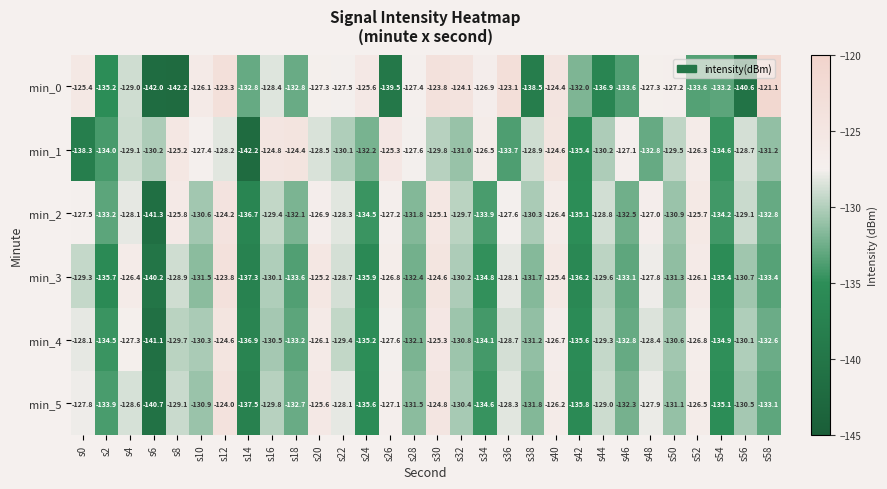

What value does the min_4 series have at s2?

-134.5